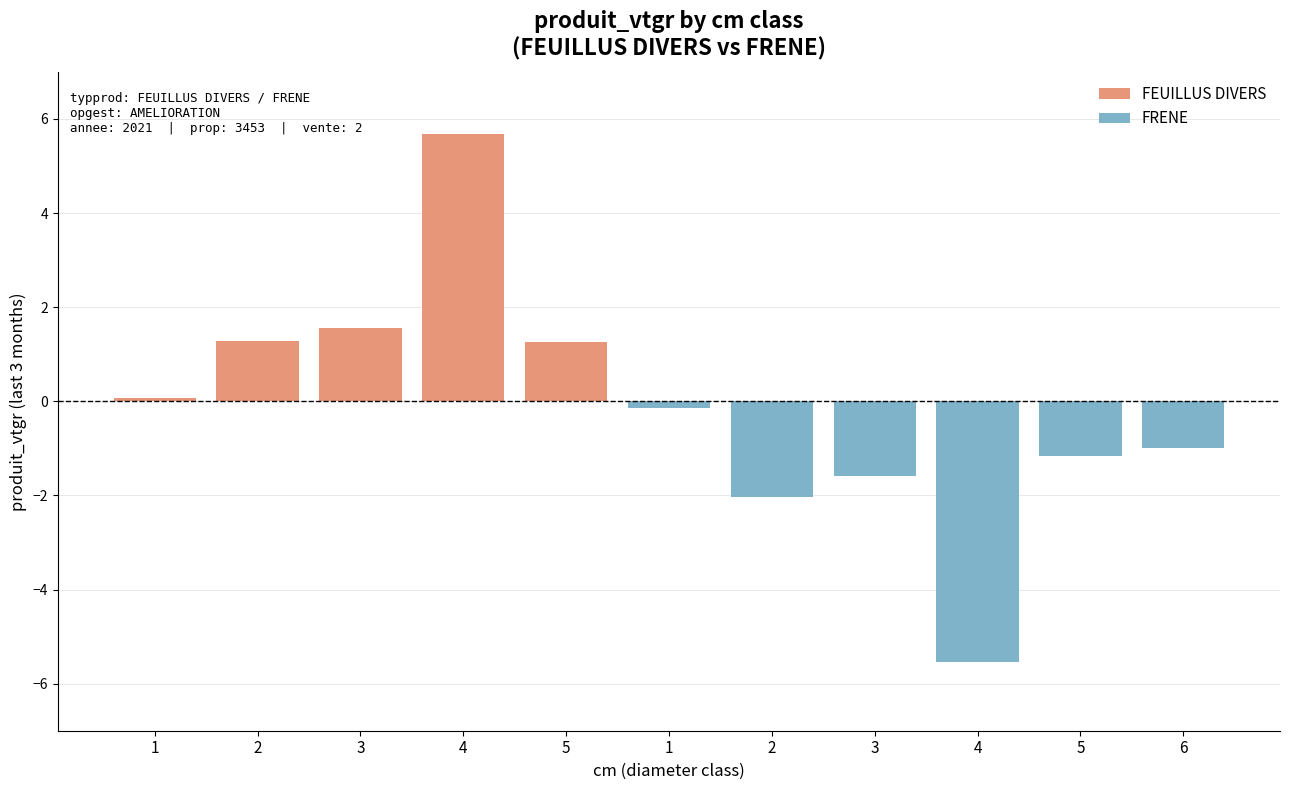

What is the difference between the maximum and second lowest values in the FEUILLUS DIVERS series?

4.4